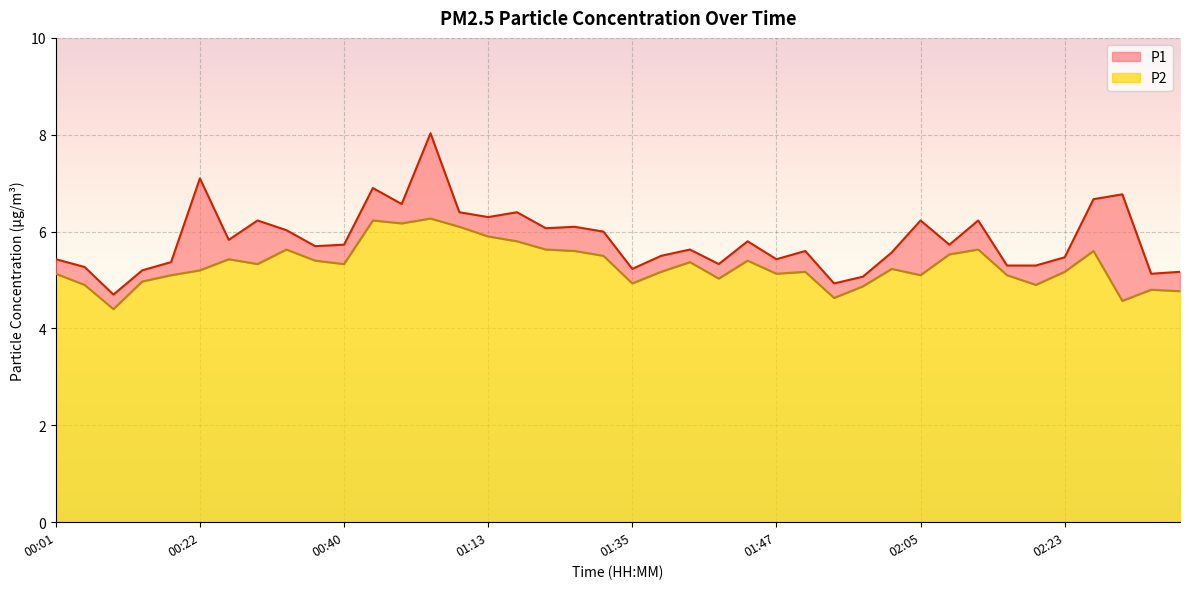

Reading left to right, list all the values displayed in this chart.

P1: 00:01=5.4	00:04=5.3	00:09=4.7	00:14=5.2	00:20=5.4	00:22=7.1	00:25=5.8	00:27=6.2	00:32=6.0	00:38=5.7	00:40=5.7	00:51=6.9	00:56=6.6	01:03=8.0	01:11=6.4	01:13=6.3	01:16=6.4	01:18=6.1	01:27=6.1	01:29=6.0	01:35=5.2	01:37=5.5	01:40=5.6	01:42=5.3	01:45=5.8	01:47=5.4	01:49=5.6	01:52=4.9	01:54=5.1	02:00=5.6	02:05=6.2	02:08=5.7	02:13=6.2	02:18=5.3	02:20=5.3	02:23=5.5	02:25=6.7	02:28=6.8	02:30=5.1	02:33=5.2
P2: 00:01=5.1	00:04=4.9	00:09=4.4	00:14=5.0	00:20=5.1	00:22=5.2	00:25=5.4	00:27=5.3	00:32=5.6	00:38=5.4	00:40=5.3	00:51=6.2	00:56=6.2	01:03=6.3	01:11=6.1	01:13=5.9	01:16=5.8	01:18=5.6	01:27=5.6	01:29=5.5	01:35=4.9	01:37=5.2	01:40=5.4	01:42=5.0	01:45=5.4	01:47=5.1	01:49=5.2	01:52=4.6	01:54=4.9	02:00=5.2	02:05=5.1	02:08=5.5	02:13=5.6	02:18=5.1	02:20=4.9	02:23=5.2	02:25=5.6	02:28=4.6	02:30=4.8	02:33=4.8